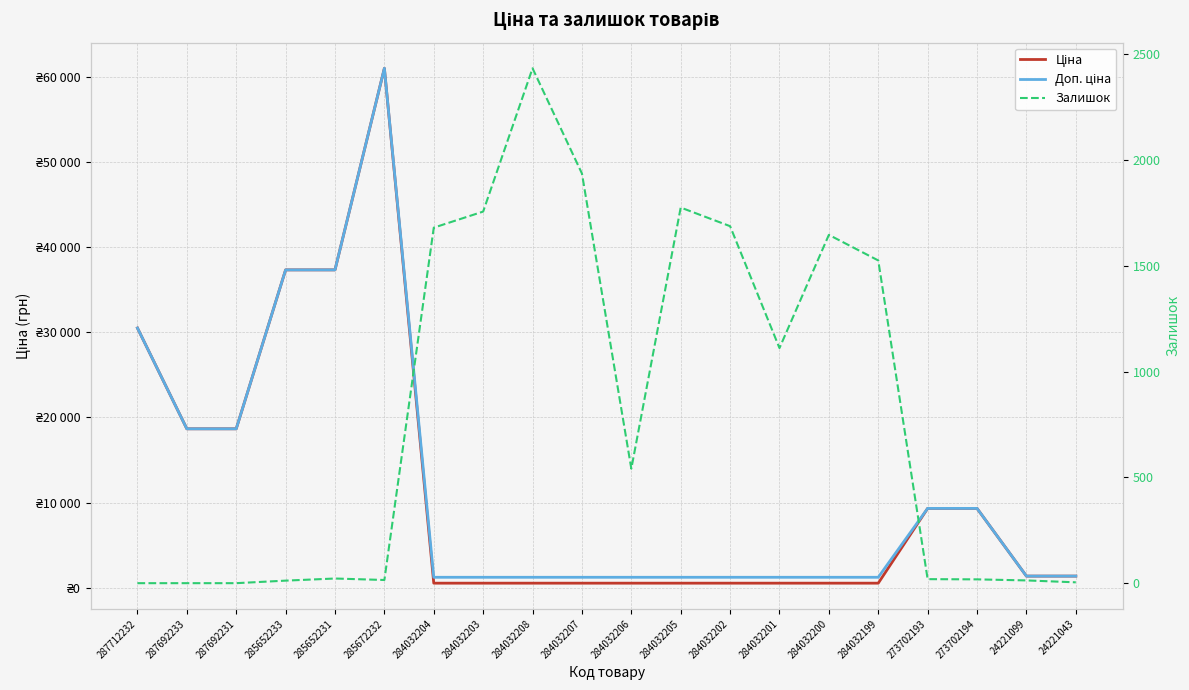

List the series in order of their peak value, lowest first.

Залишок, Ціна, Доп. ціна